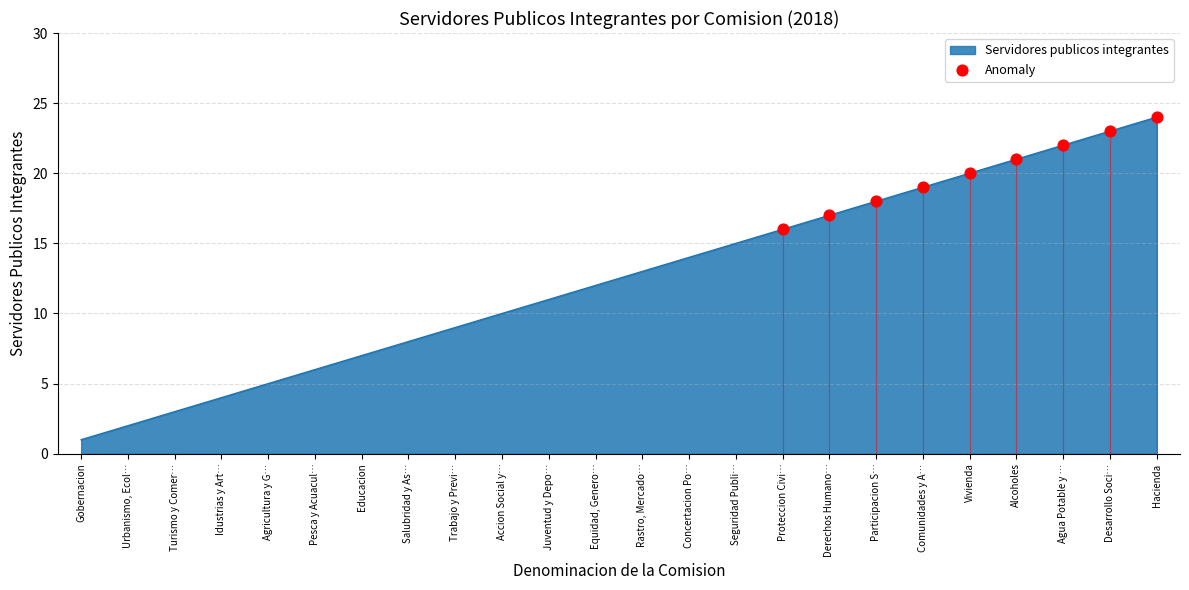

Between Agricultura y G… and Turismo y Comer…, which is larger?

Agricultura y G…